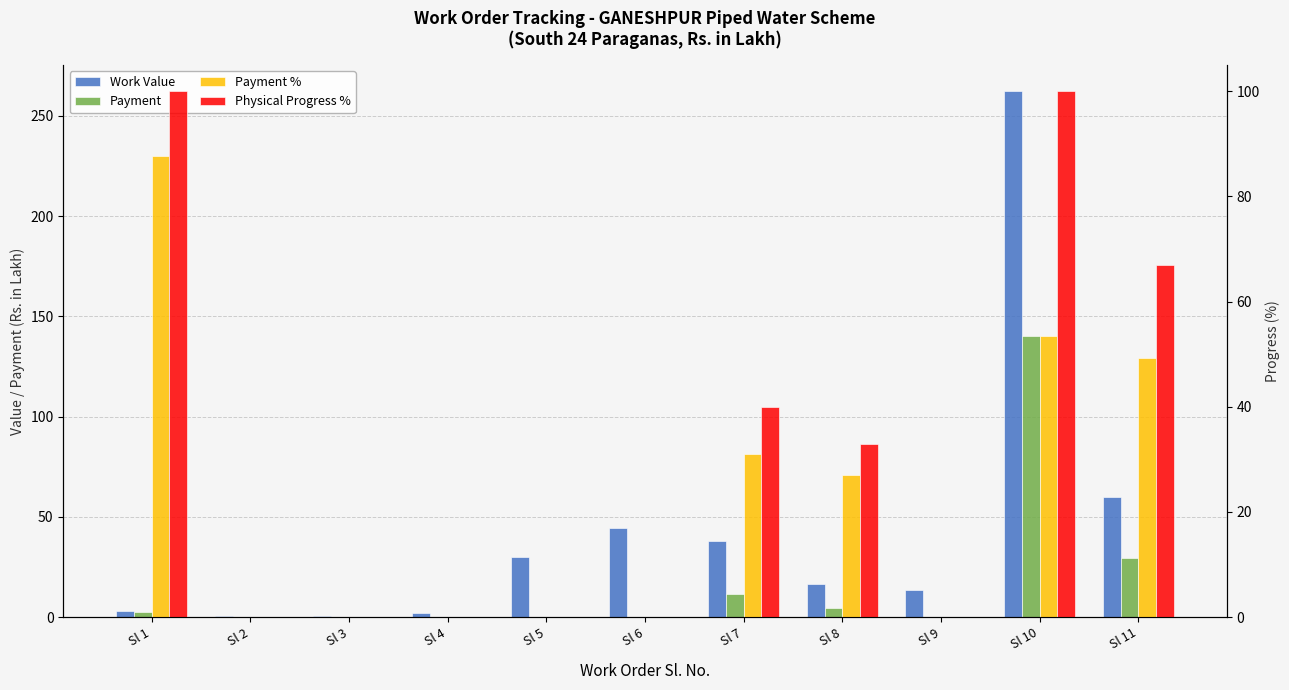

Between Sl 1 and Sl 3, which is larger?

Sl 1